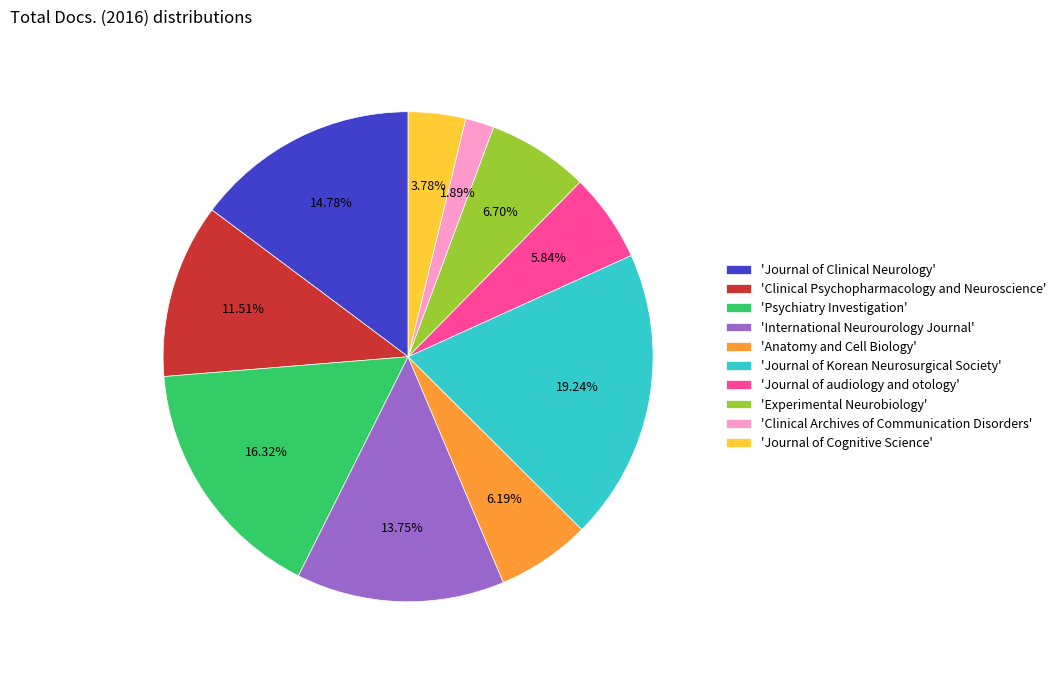

What is the ratio of the value at 'Clinical Archives of Communication Disorders' to the value at 'Journal of audiology and otology'?

0.3